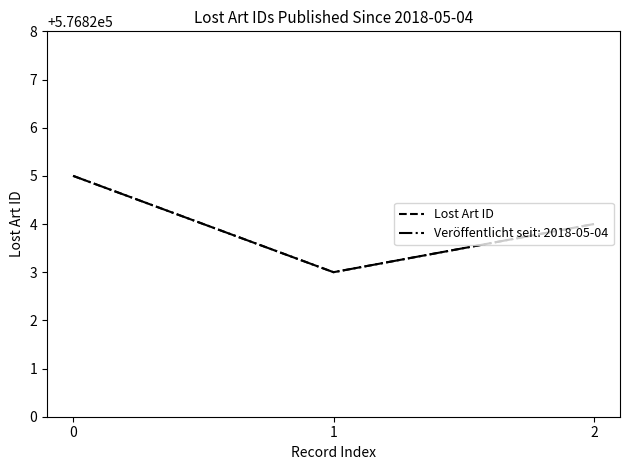

How many lines are shown in the chart?

2